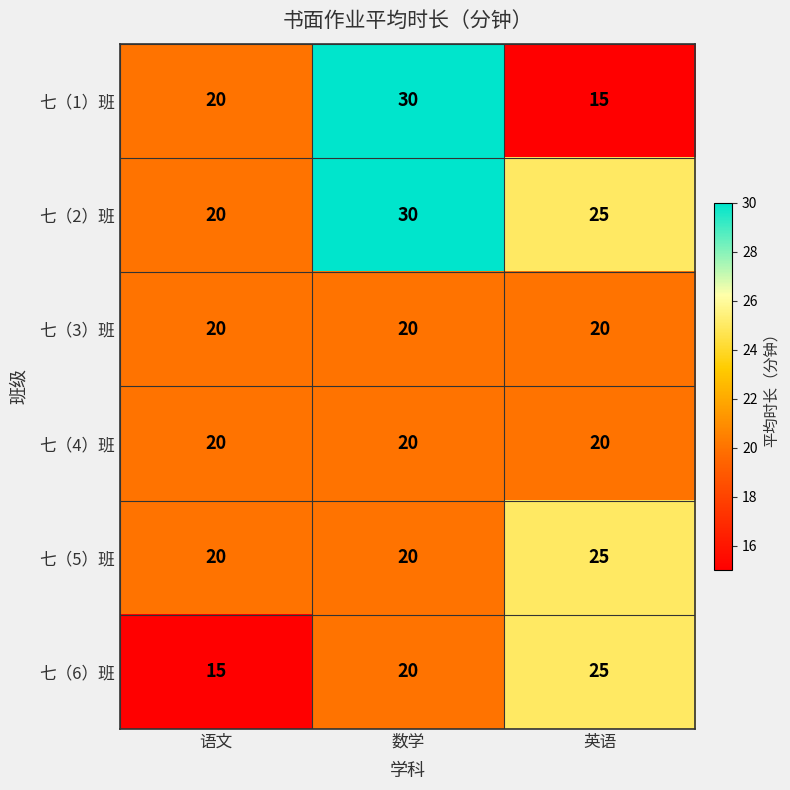

At which label does 七（1）班 reach its peak?

数学